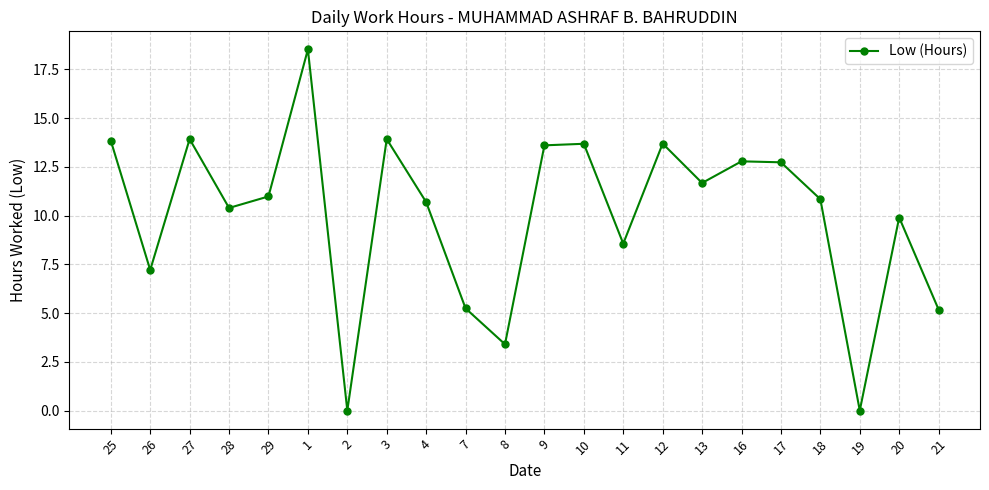

What is the greatest value displayed?

18.5